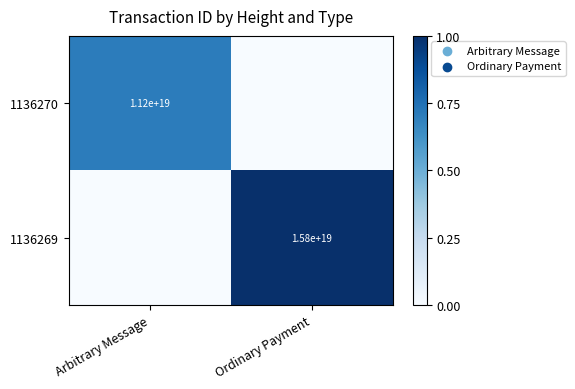

The value of 1136269 at Ordinary Payment is 8201363987406118912. True or false?

False